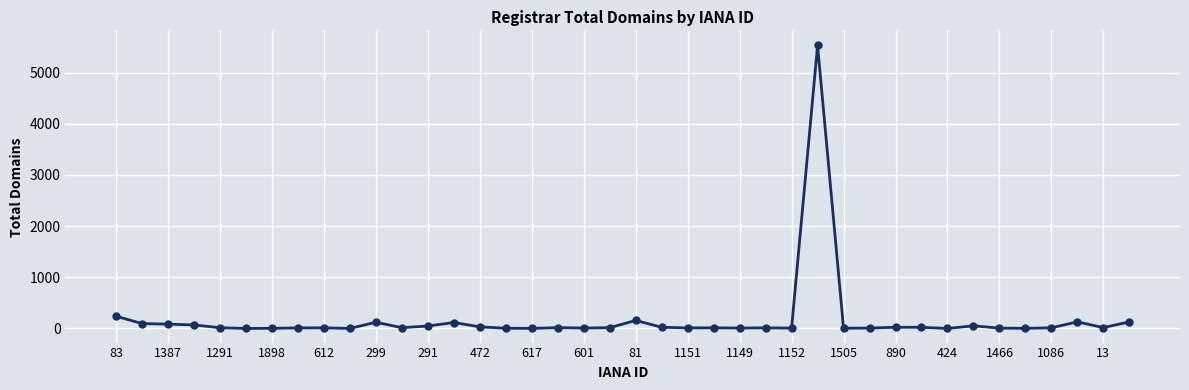

What is the maximum value shown in the chart?

5531